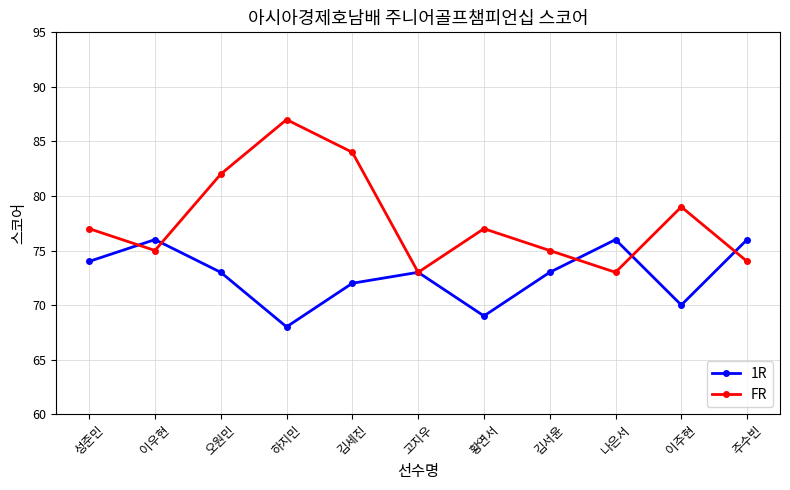

True or false: FR has a value of 77 at 성준민.

True